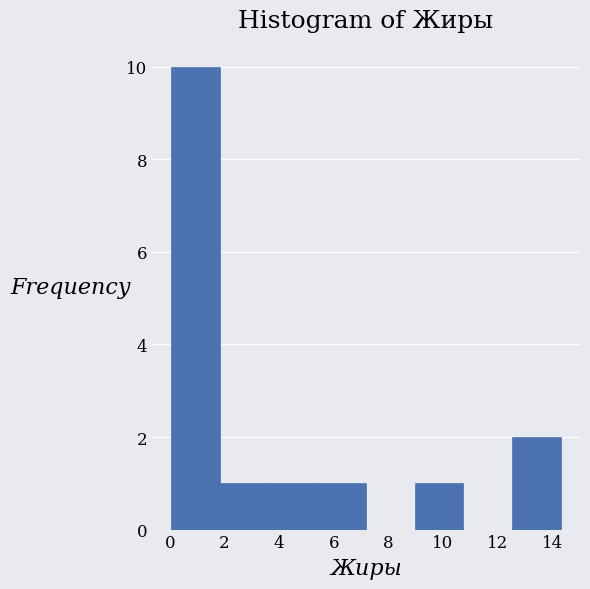

Over which range of the x-axis is the bar tallest?

0.06 to 1.84